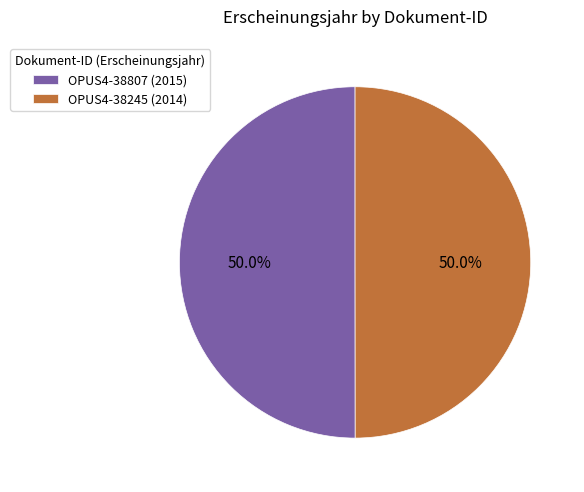

What percentage is NOT represented by OPUS4-38807 (2015)?

50.0%